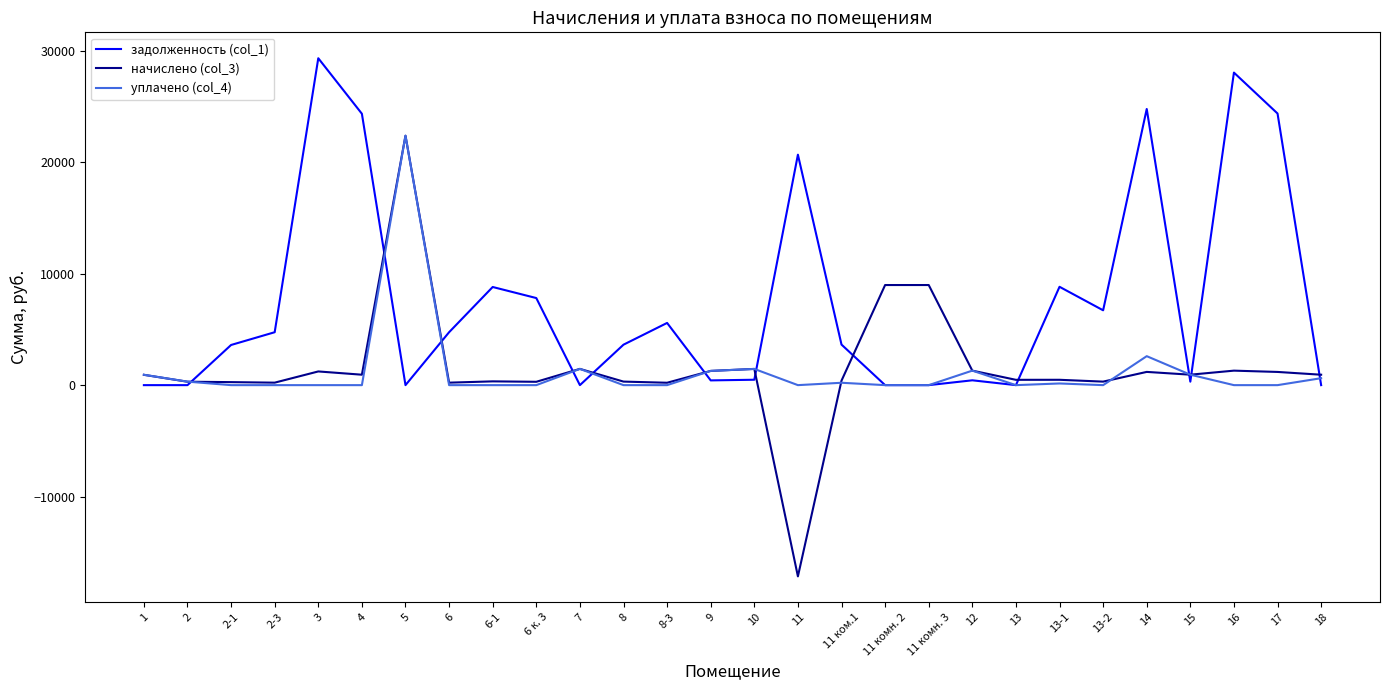

Does the chart display data point markers on the line(s)?

No